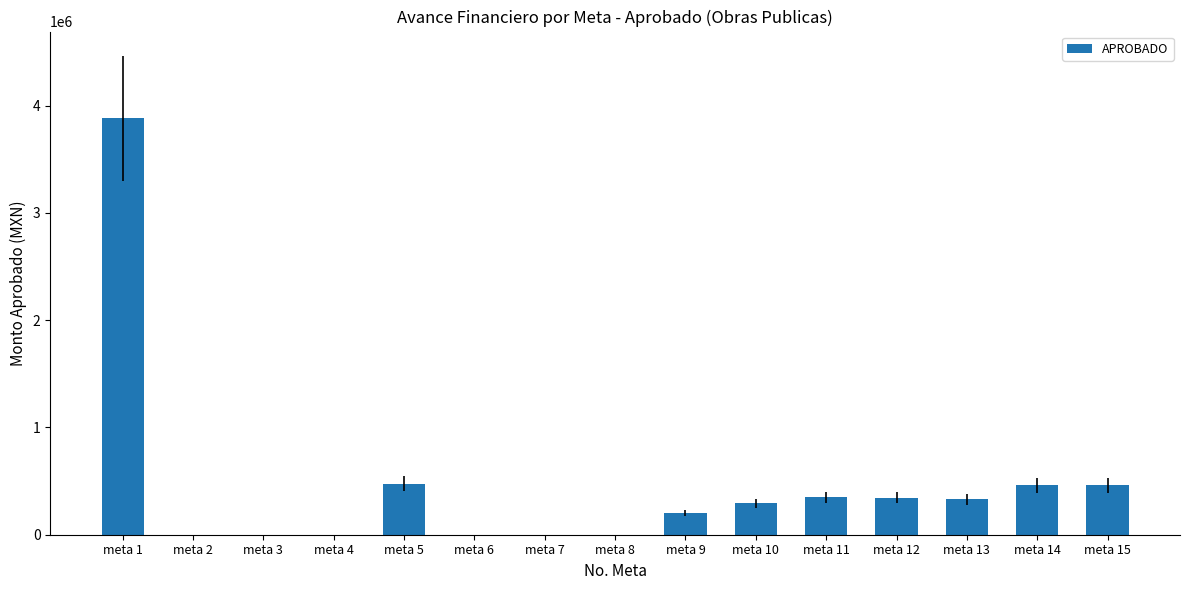

What is the maximum value shown in the chart?

3885271.0